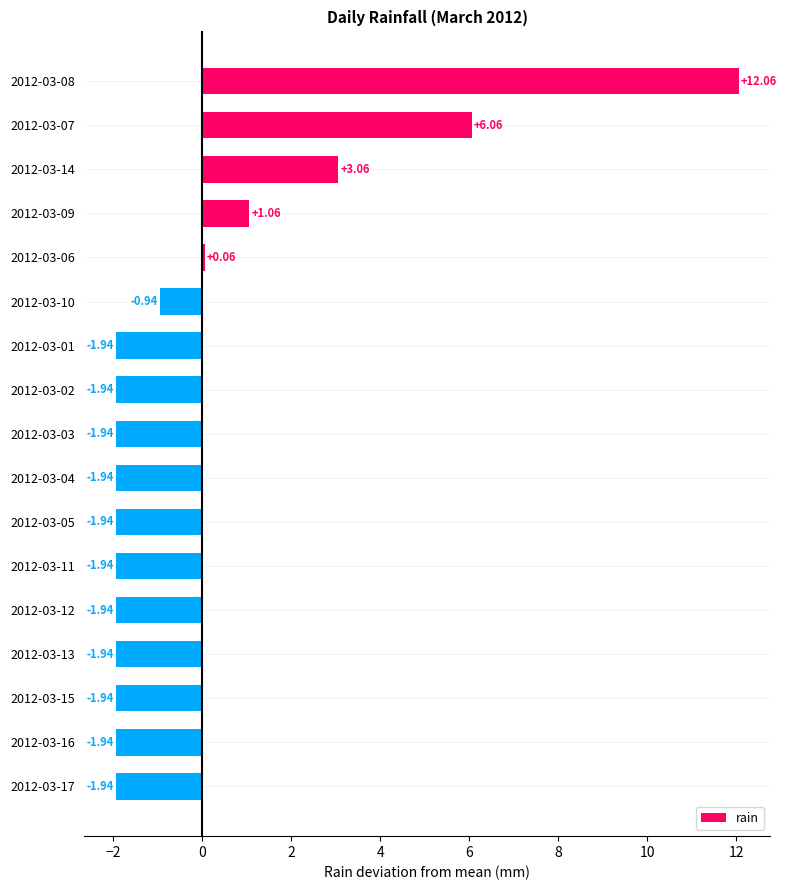

Which has a higher value, 2012-03-04 or 2012-03-07?

2012-03-07